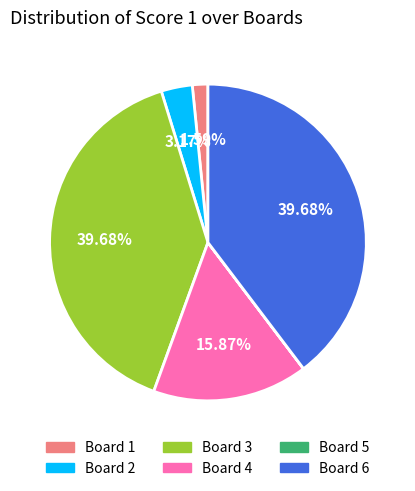

Is the sum of Board 6 and Board 3 greater than half?

Yes